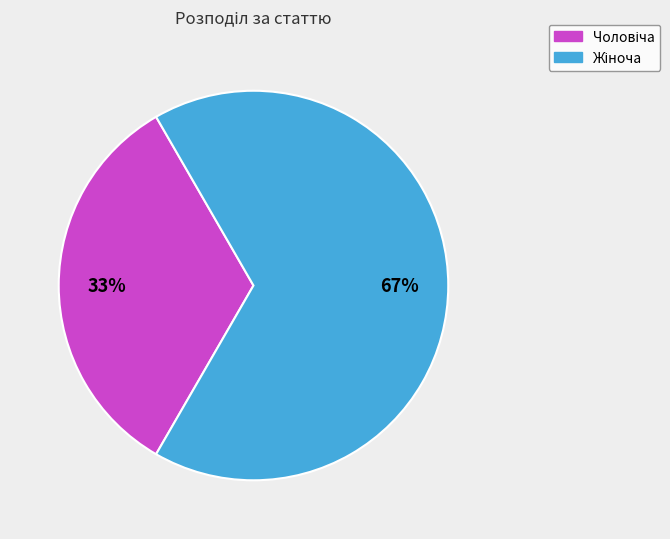

Is there any slice that represents more than half of the pie?

Yes